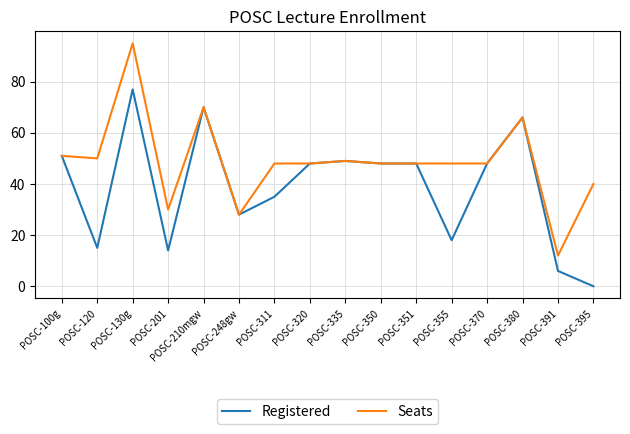

What is the sum of all Seats values?

779